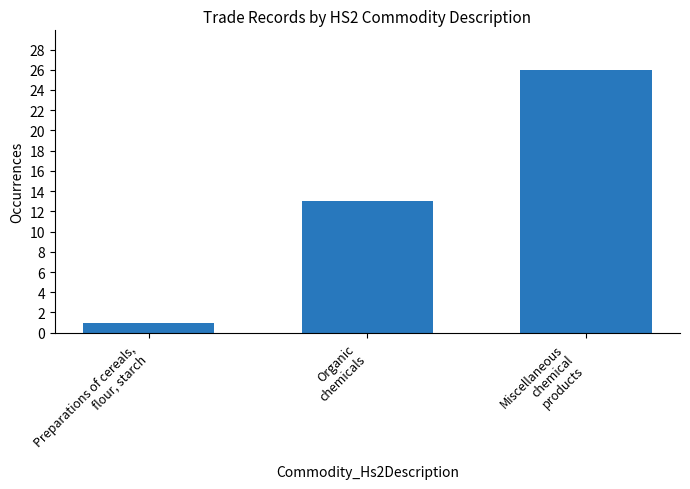

What value does the data have at Organic
chemicals, to the nearest 10?

10